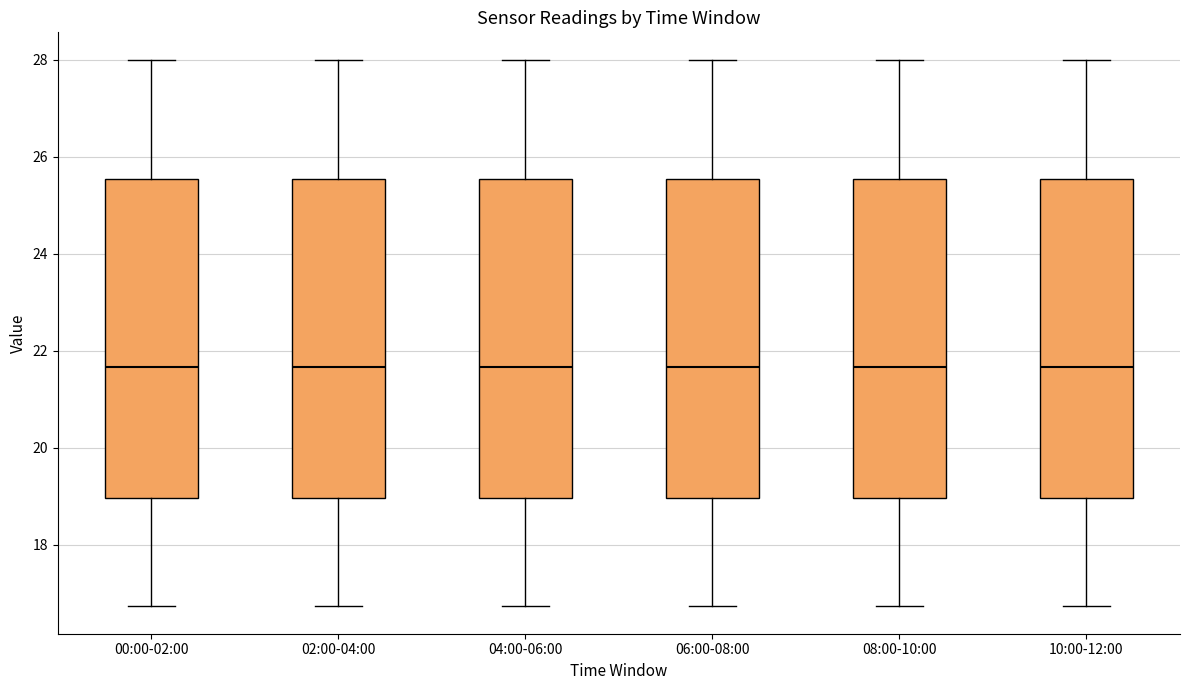

Reading left to right, read every box against the y-axis: the position of its median line, the range the box covers, and the ends of its whiskers. The values are not printed on the chart, so give them approximately, as read against the axis.

00:00-02:00: median 21.6, box 19.0 to 25.6, whiskers 16.8 to 28.0
02:00-04:00: median 21.6, box 19.0 to 25.6, whiskers 16.8 to 28.0
04:00-06:00: median 21.6, box 19.0 to 25.6, whiskers 16.8 to 28.0
06:00-08:00: median 21.6, box 19.0 to 25.6, whiskers 16.8 to 28.0
08:00-10:00: median 21.6, box 19.0 to 25.6, whiskers 16.8 to 28.0
10:00-12:00: median 21.6, box 19.0 to 25.6, whiskers 16.8 to 28.0